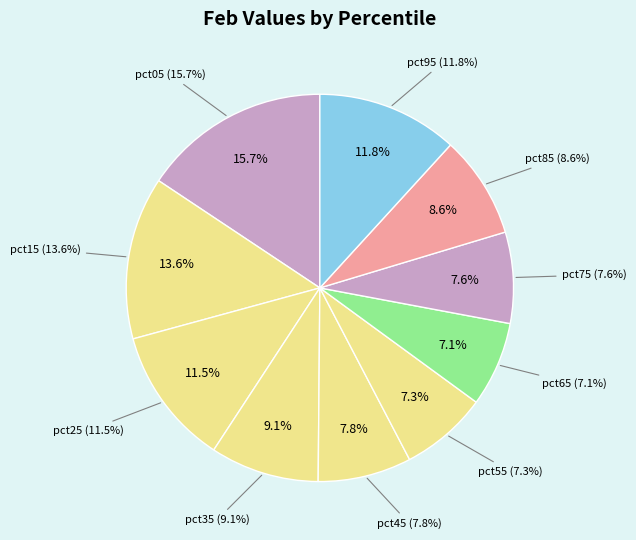

Does any single category account for the majority?

No